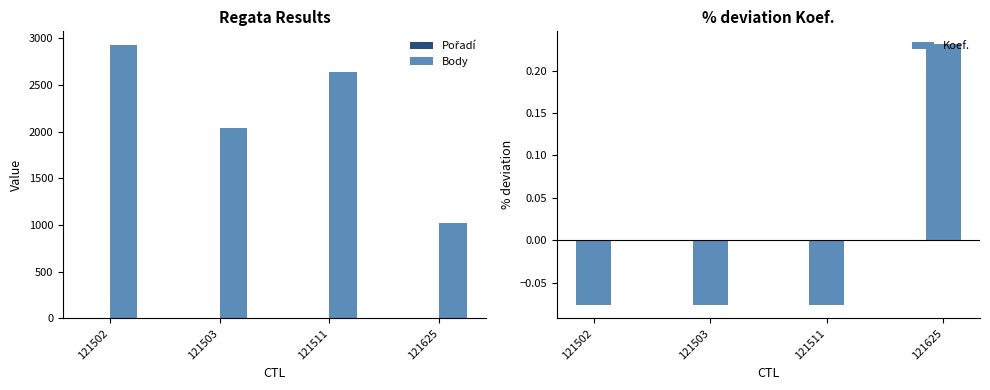

Reading left to right, transcribe all the data shown in this chart.

Pořadí: 2.0	5.0	3.0	7.0
Body: 2928.0	2042.0	2637.0	1024.0
Koef.: -0.1	-0.1	-0.1	0.2